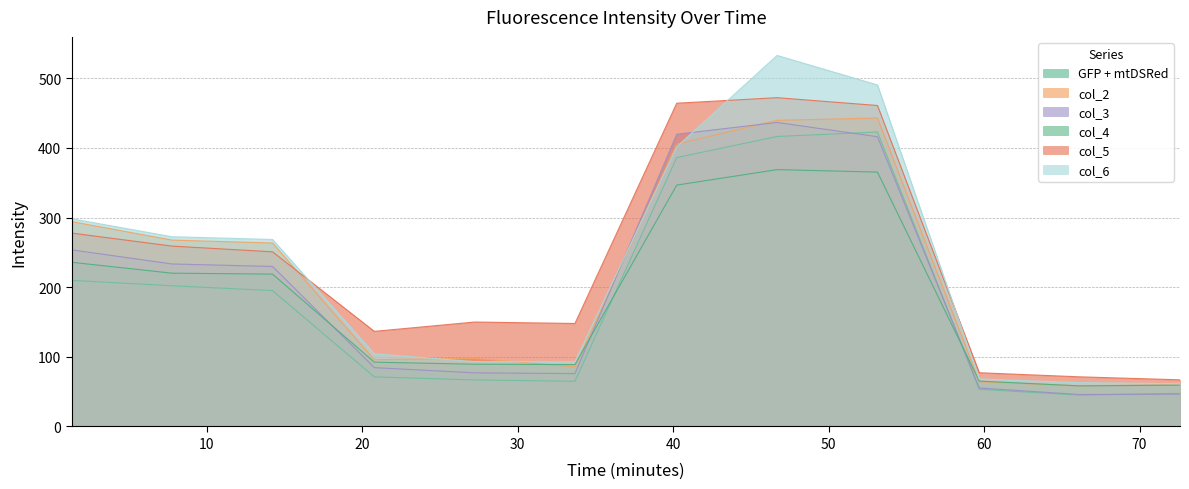

True or false: GFP + mtDSRed and col_2 intersect in this chart.

False